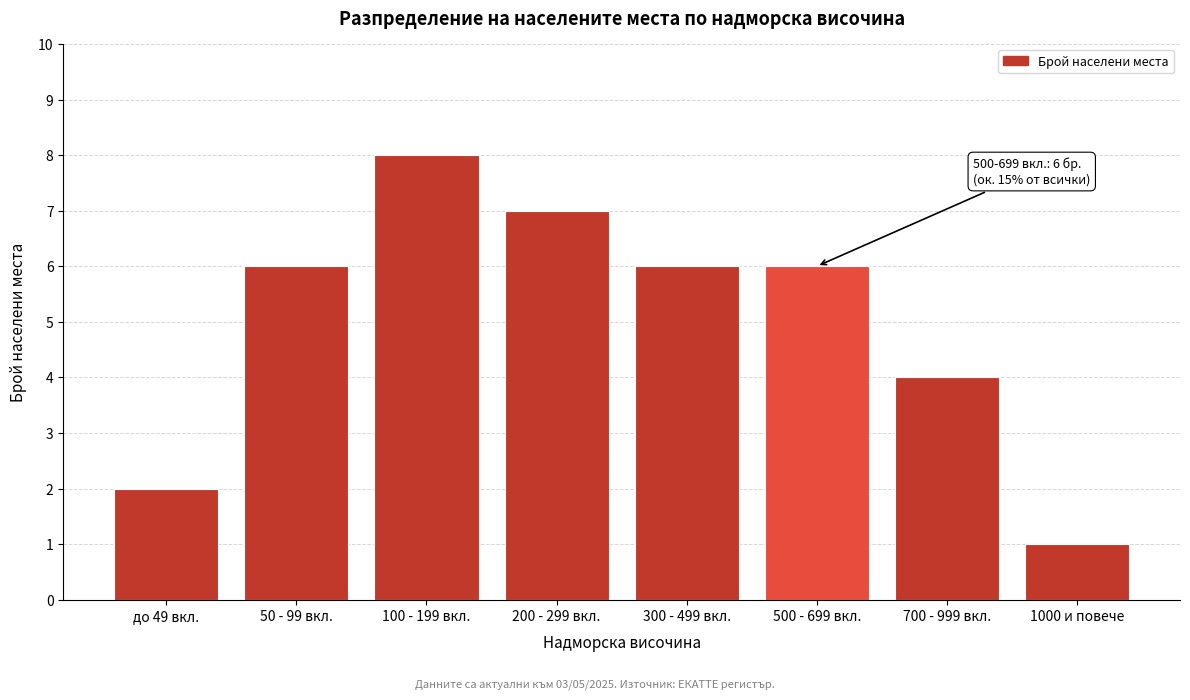

Reading left to right, transcribe all the data shown in this chart.

2	6	8	7	6	6	4	1